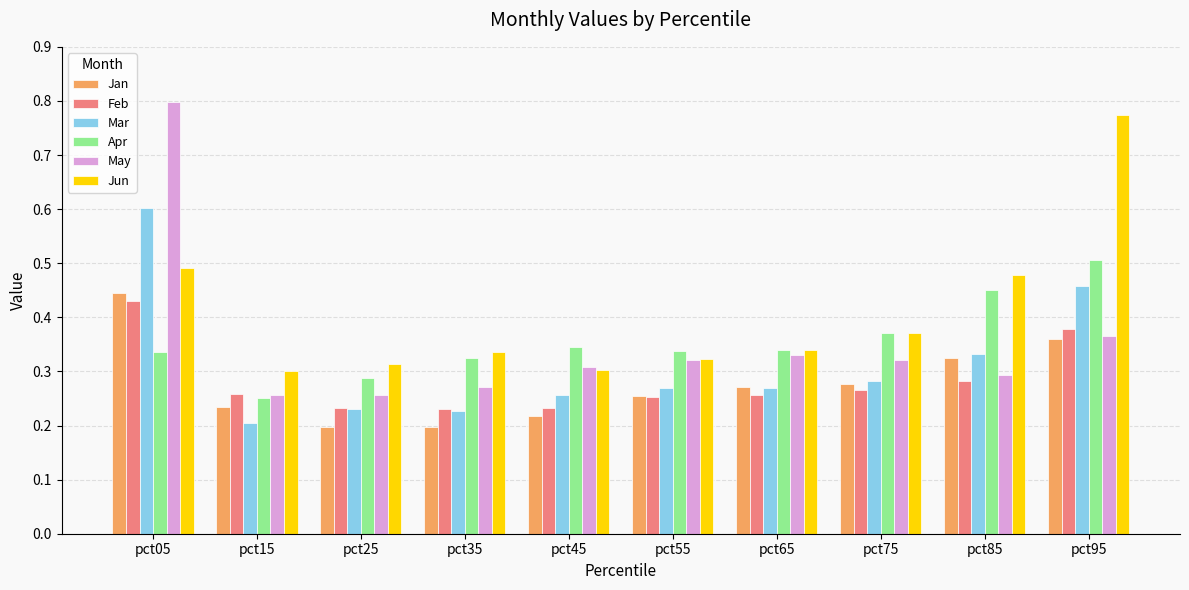

Which series has the largest range (max minus min)?

May